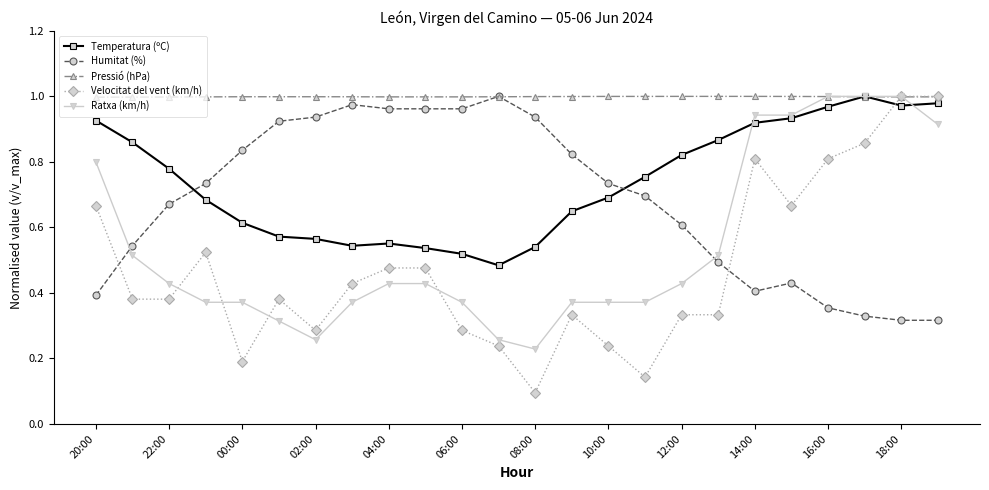

Which series has the largest total across all categories?

Pressió (hPa)